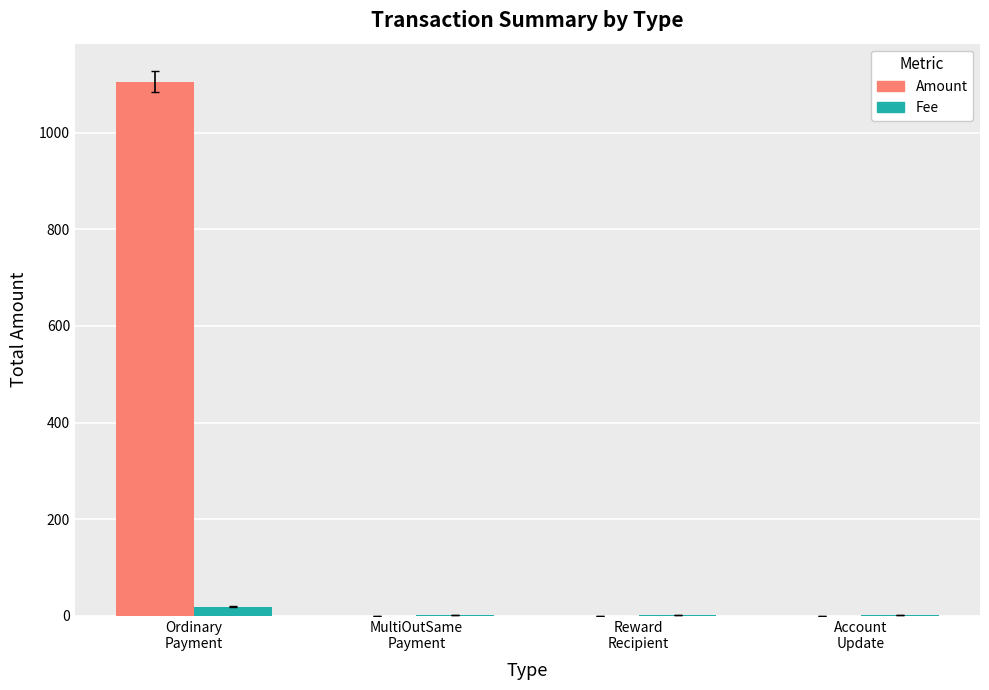

At which category is the sum across all series the highest?

Ordinary
Payment